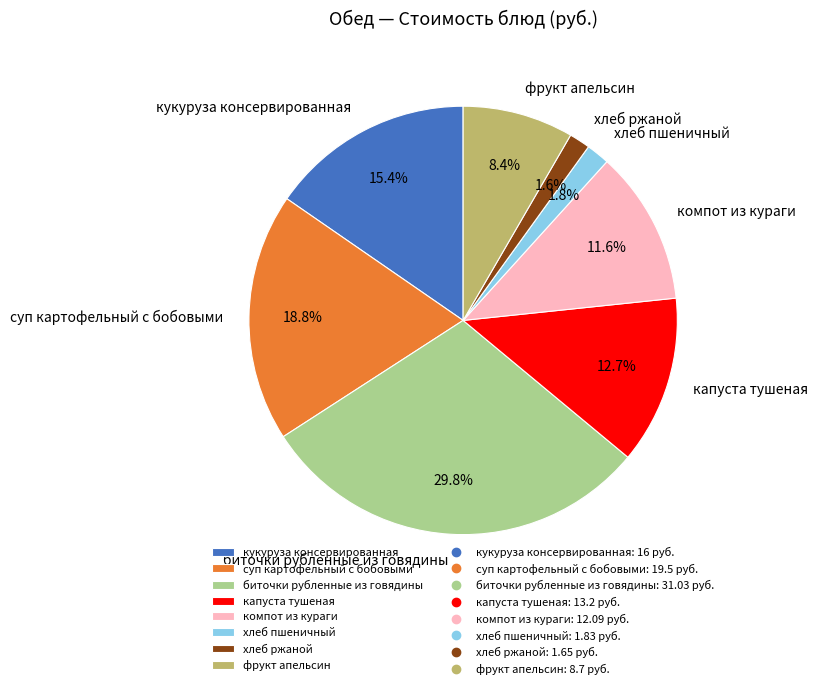

To the nearest percent, what is the average slice percentage?

12%